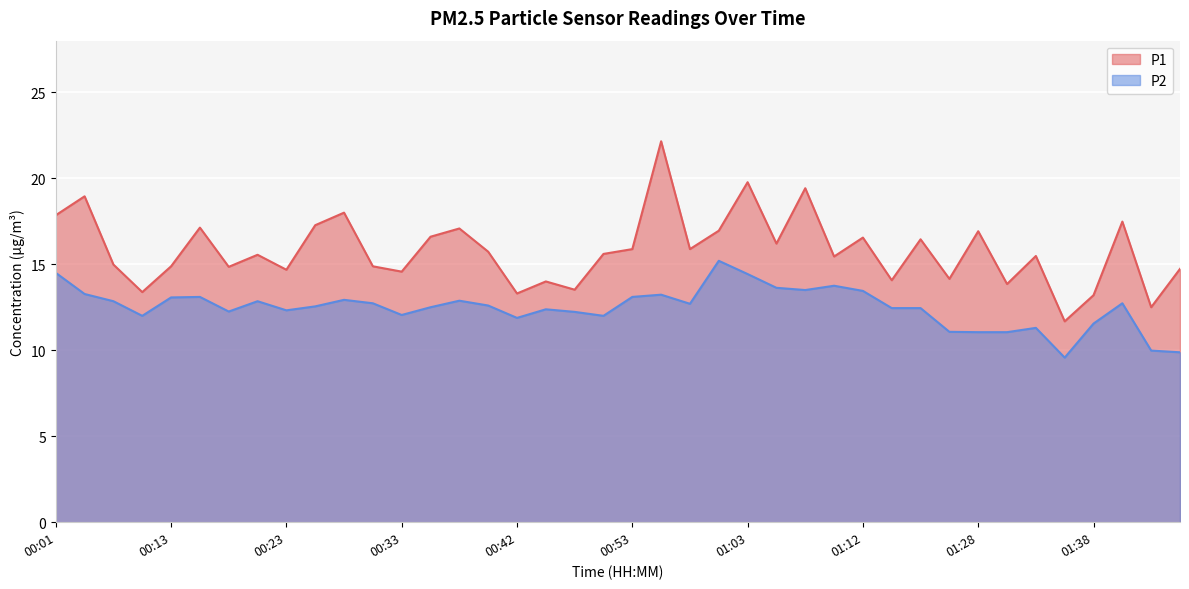

Rank the series at 01:12 from highest to lowest value.

P1, P2